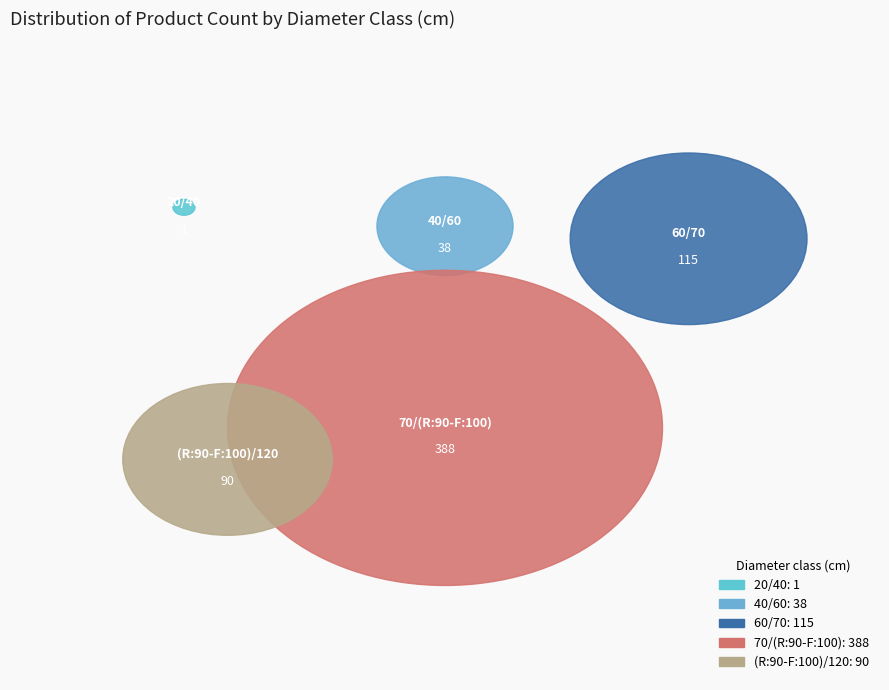

Rank the categories by value from highest to lowest.

70/(R:90-F:100), 60/70, (R:90-F:100)/120, 40/60, 20/40